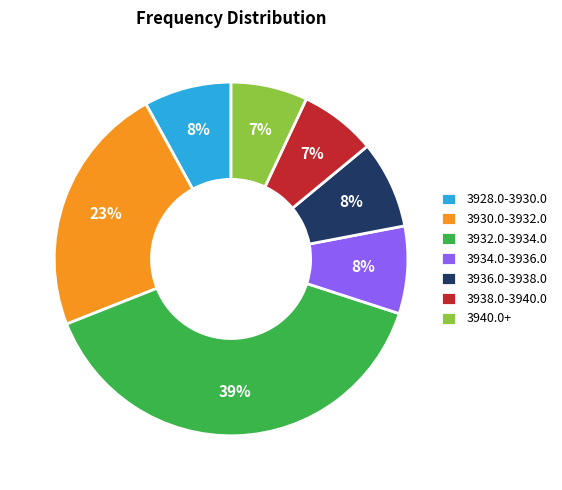

What is the largest slice in the pie chart?

3932.0-3934.0